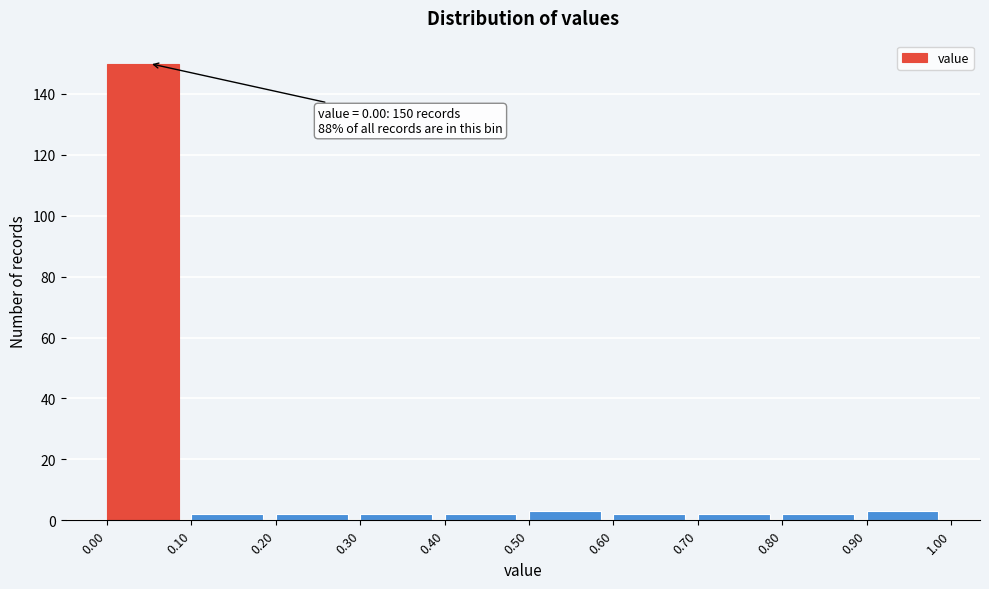

Which range on the x-axis has the tallest bar?

0.00 to 0.10